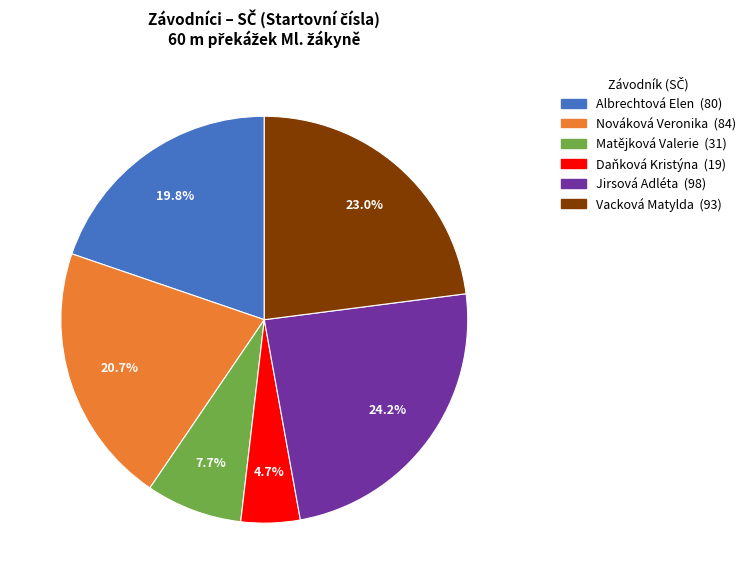

Which category has the smallest portion of the pie?

Daňková Kristýna